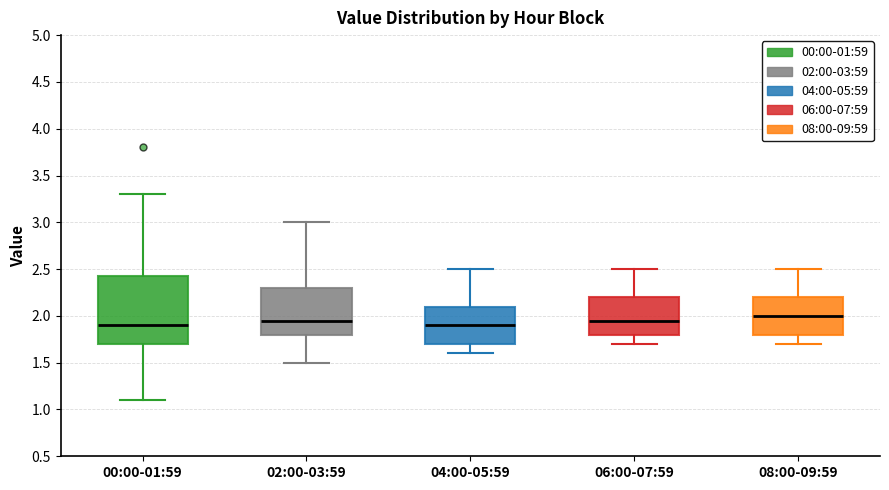

Comparing the boxes themselves (not the whiskers), which one is the tallest?

00:00-01:59